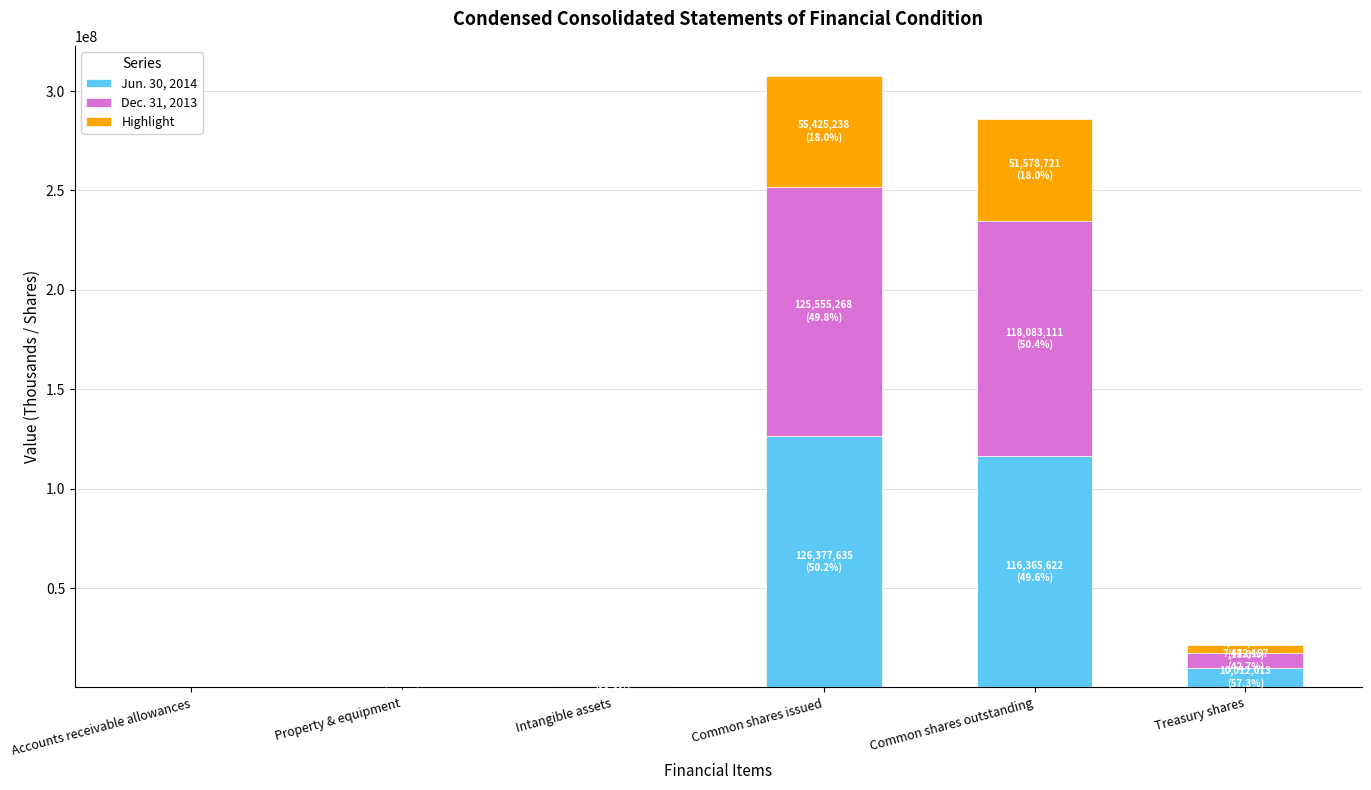

What is the maximum value for Jun. 30, 2014?

126377635.0